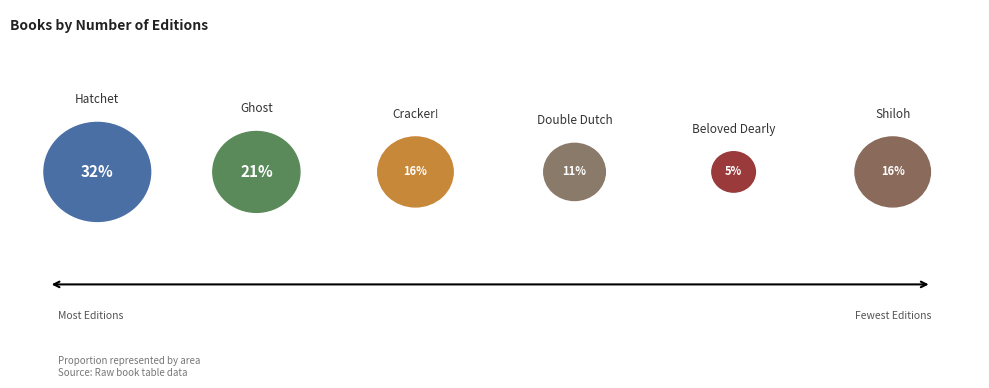

Rank the categories by value from highest to lowest.

Hatchet, Ghost, Cracker!, Shiloh, Double Dutch, Beloved Dearly